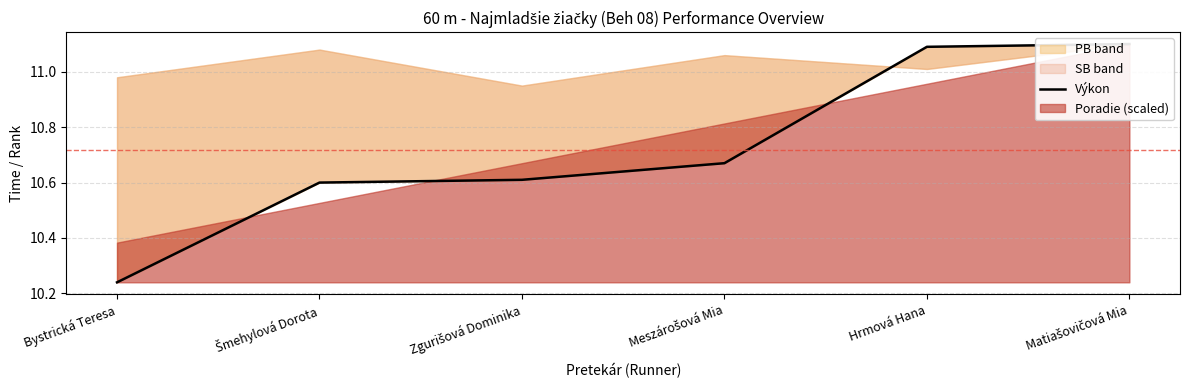

What is the greatest value displayed?

11.1